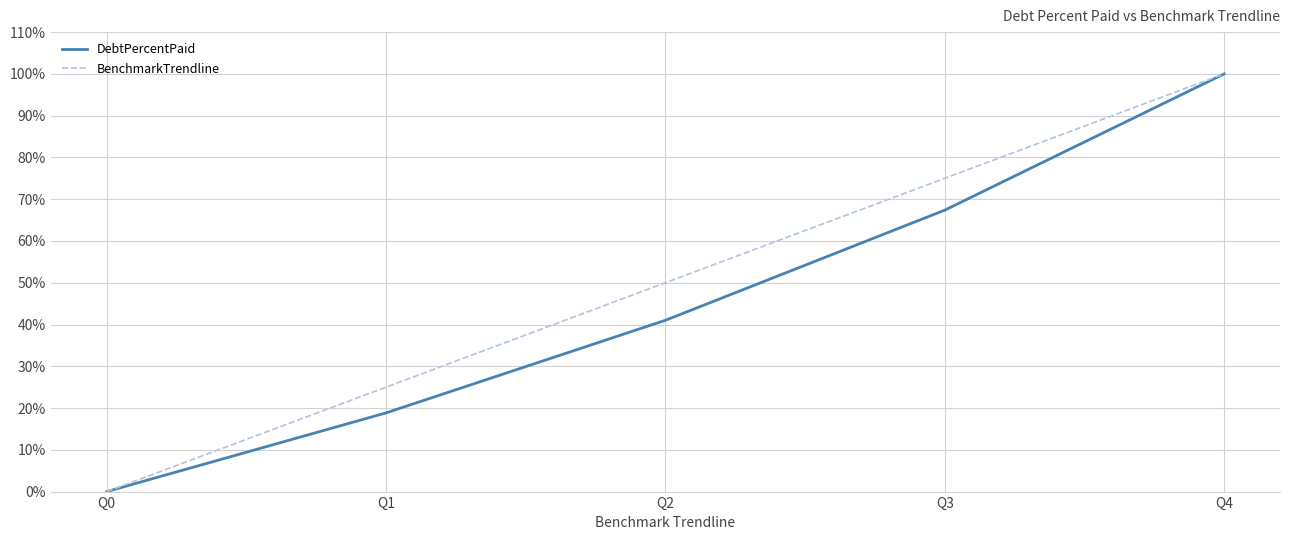

Reading left to right, transcribe all the data shown in this chart.

DebtPercentPaid: 0.0	18.8	41.0	67.4	100.0
BenchmarkTrendline: 0.0	25.0	50.0	75.0	100.0